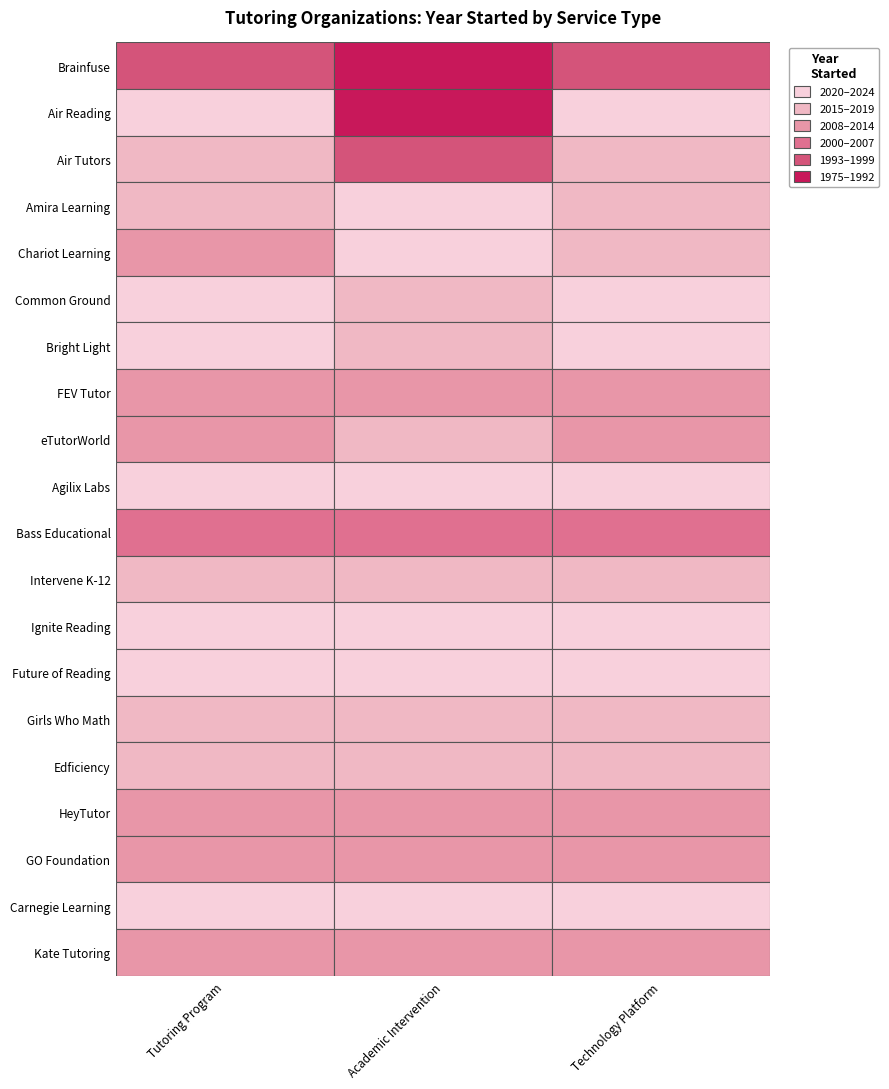

Is it true that Technology Platform equals 857 at Bass Educational?

False